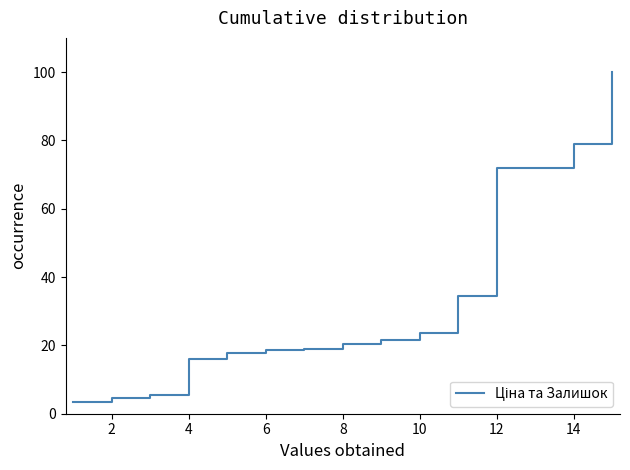

True or false: the data has more than 2 interior local peaks.

False